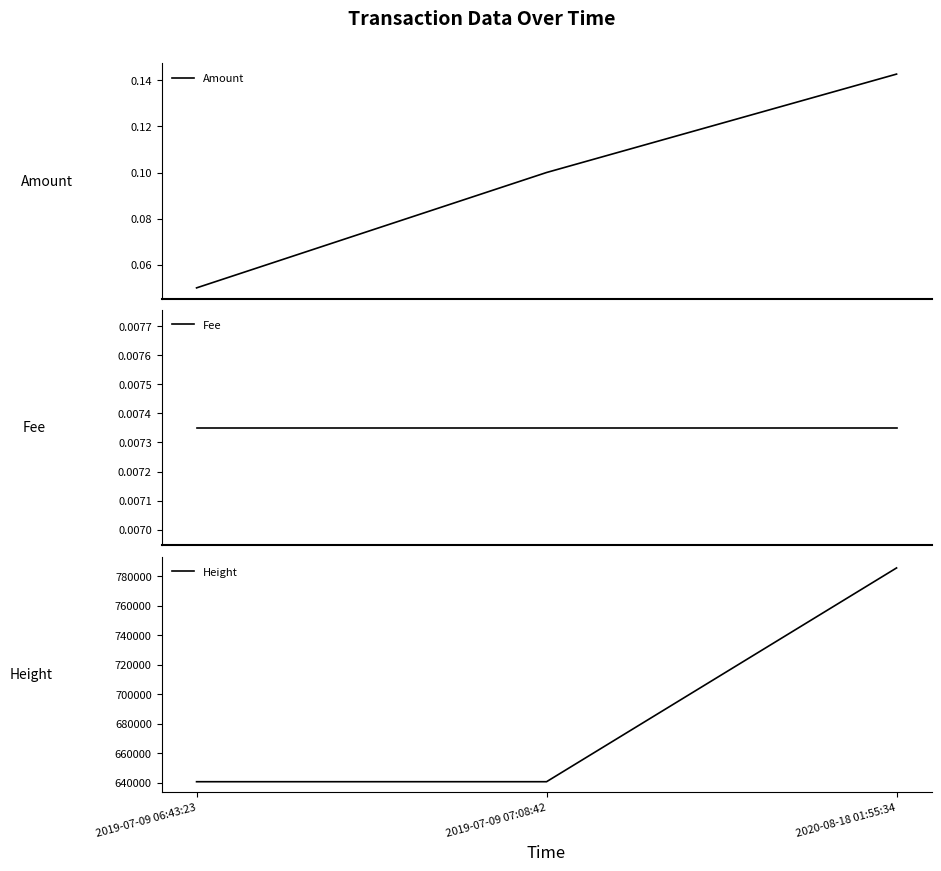

At which category does the chart reach its minimum across all series?

2019-07-09 06:43:23